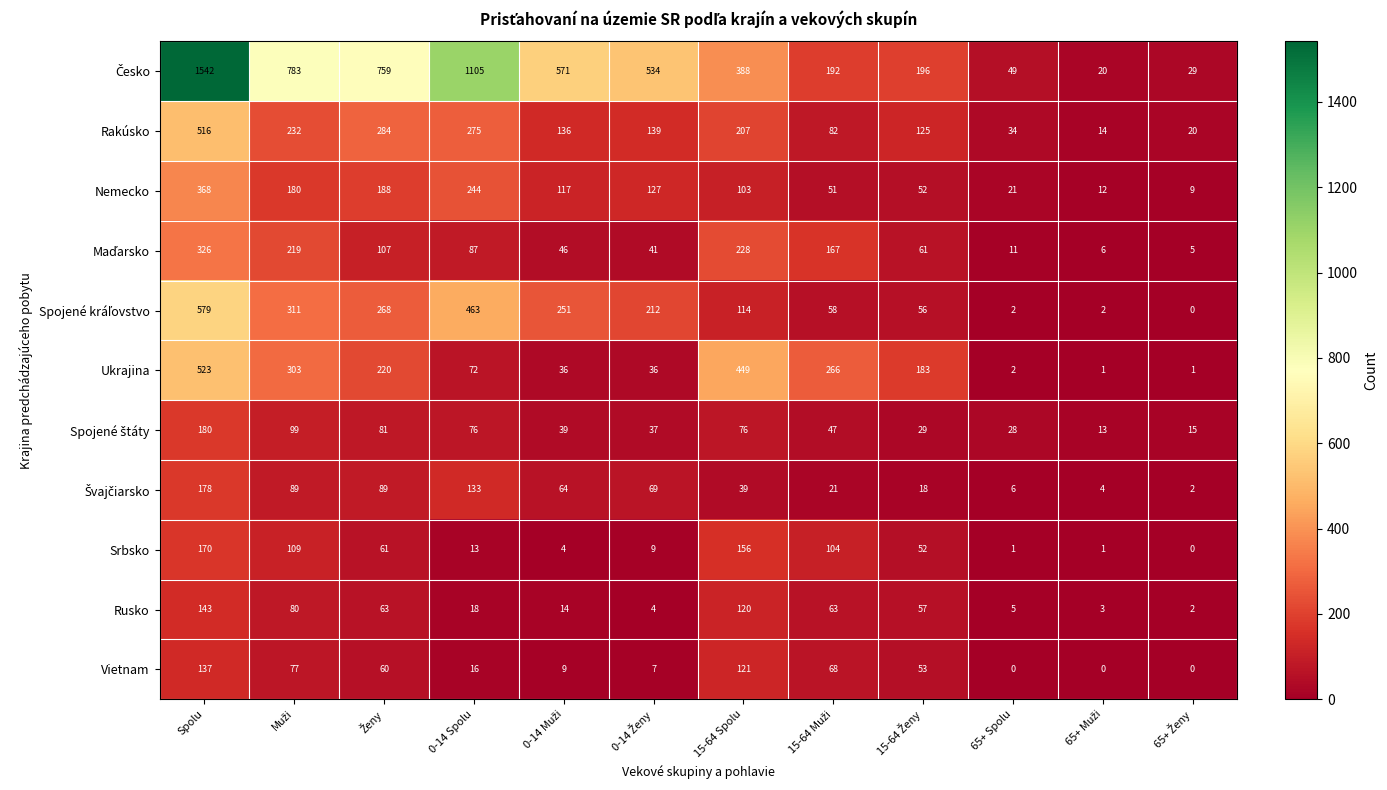

Count the number of categories in the chart.

12